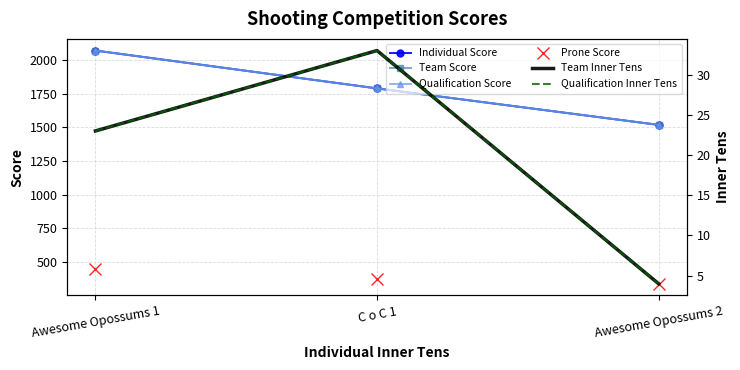

Which label corresponds to the largest value in the chart?

Awesome Opossums 1